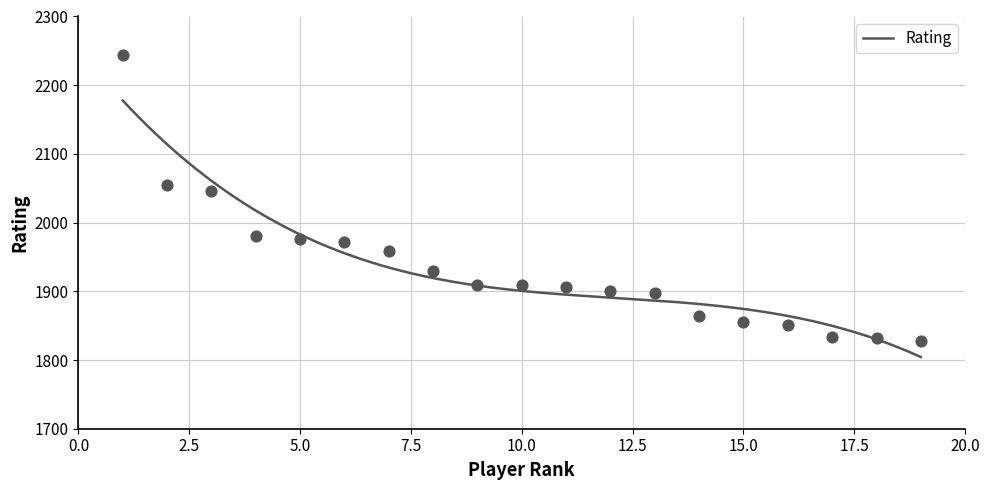

Which has a higher value, 3 or 4?

3